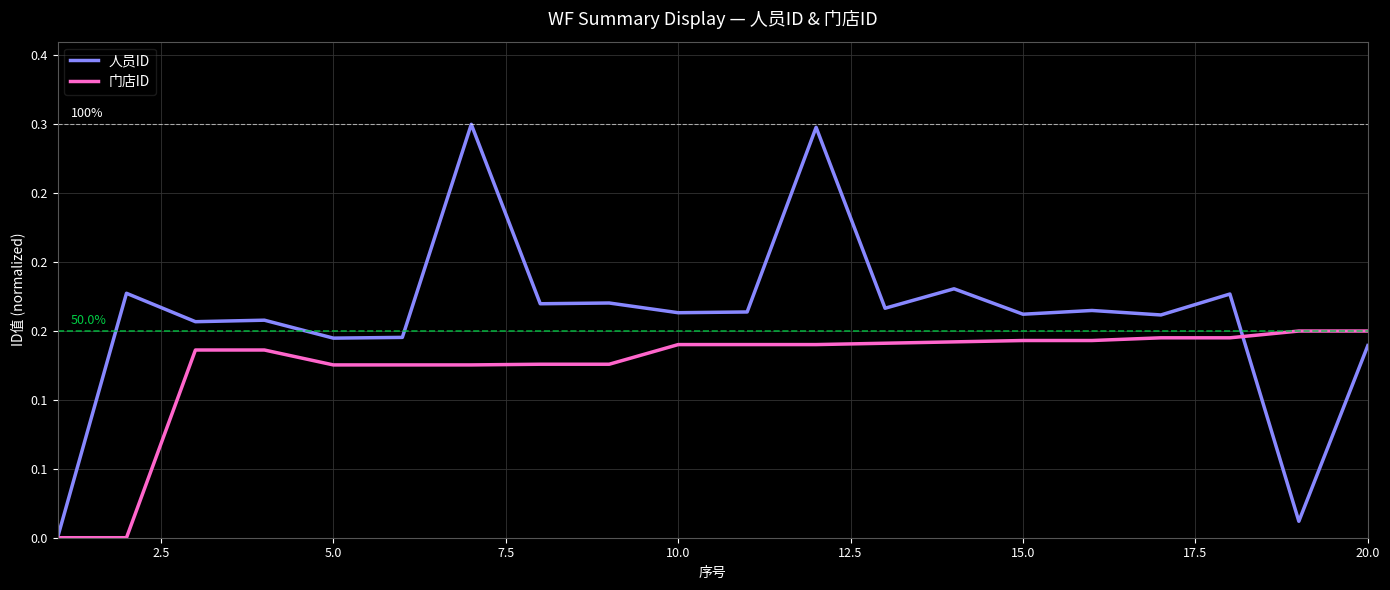

Is this an area chart (filled region under the line)?

No